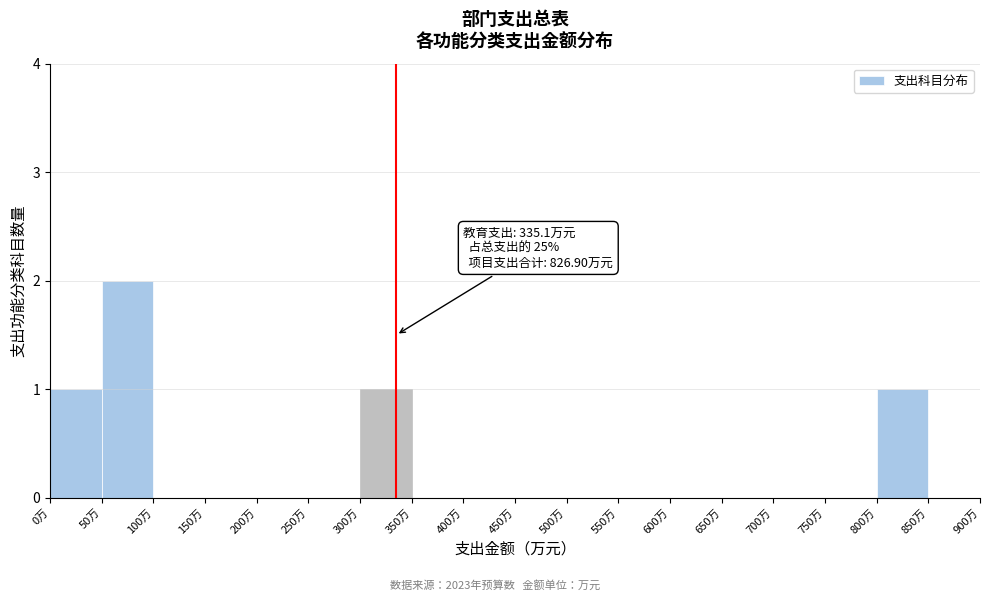

Which range on the x-axis has the tallest bar?

50 to 100